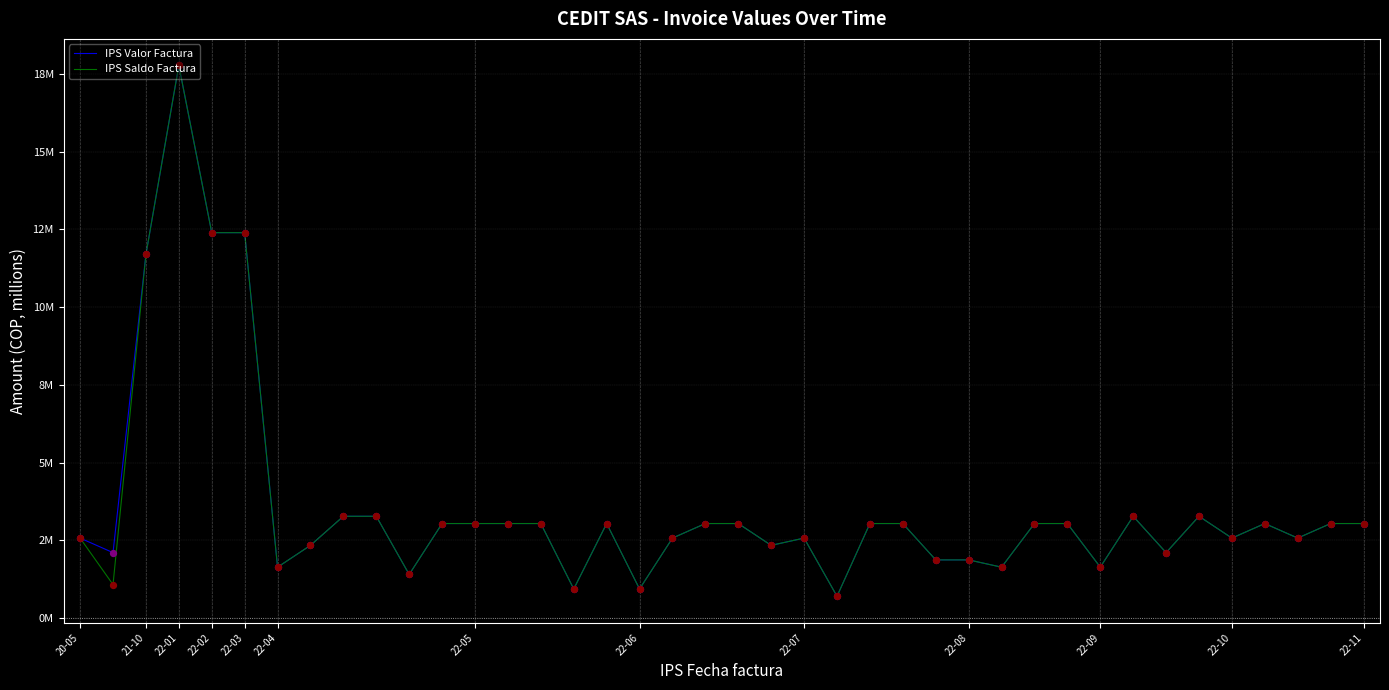

What are all the series names shown in the legend?

IPS Valor Factura, IPS Saldo Factura